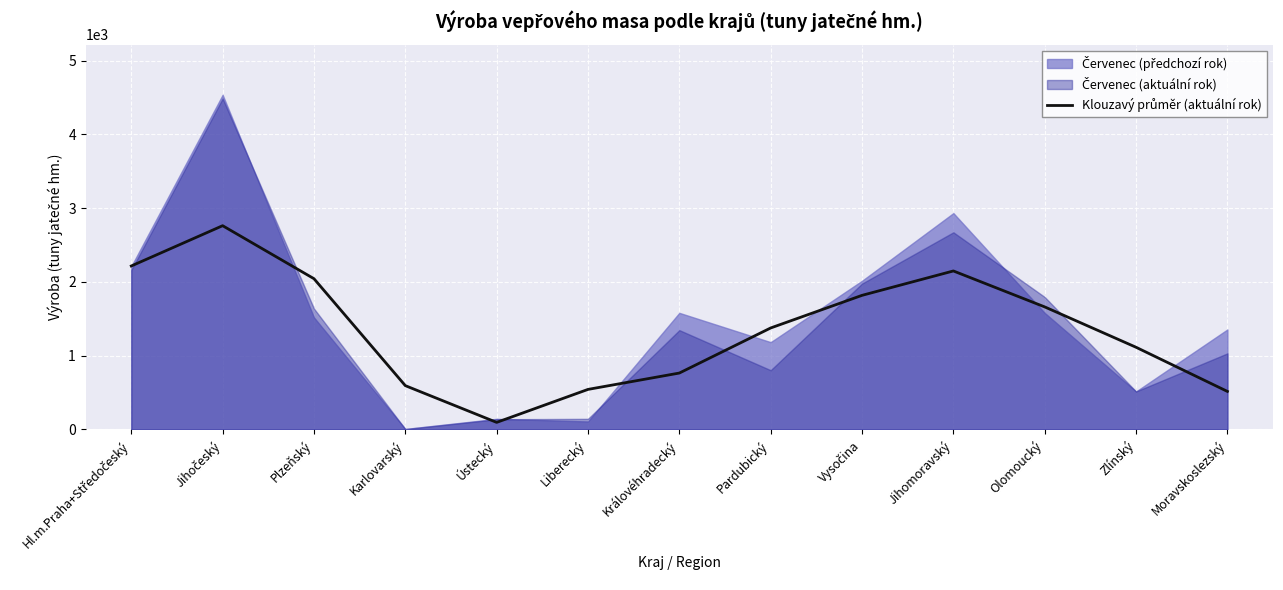

True or false: there are more than 2 points higher than both neighbors.

False